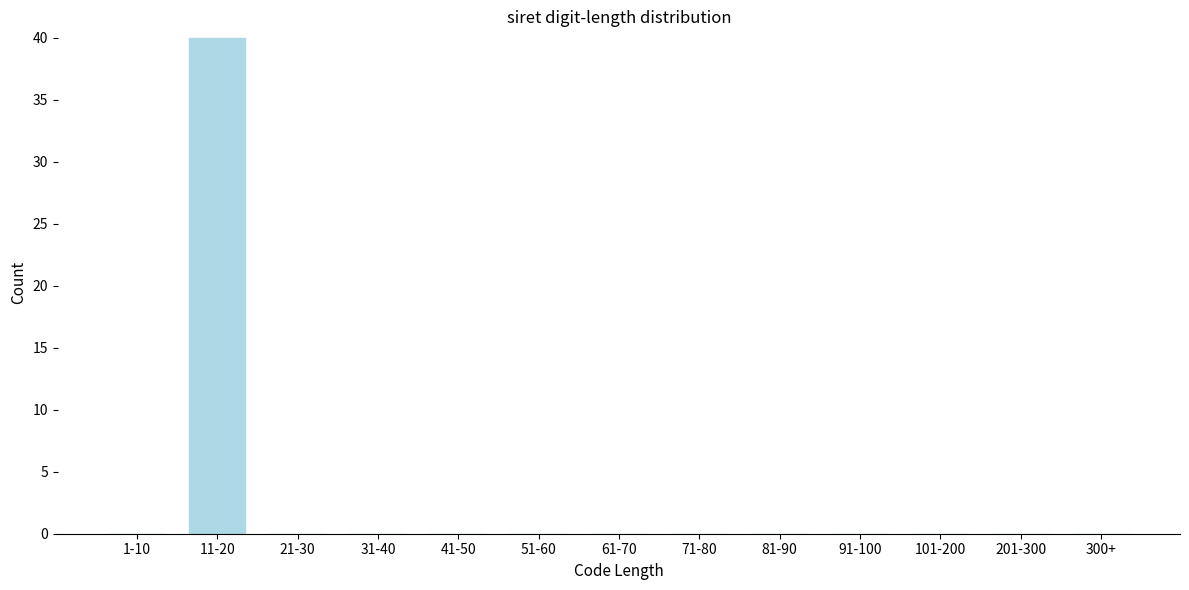

Reading right to left, extract all data points from this chart.

300+=0	201-300=0	101-200=0	91-100=0	81-90=0	71-80=0	61-70=0	51-60=0	41-50=0	31-40=0	21-30=0	11-20=40	1-10=0